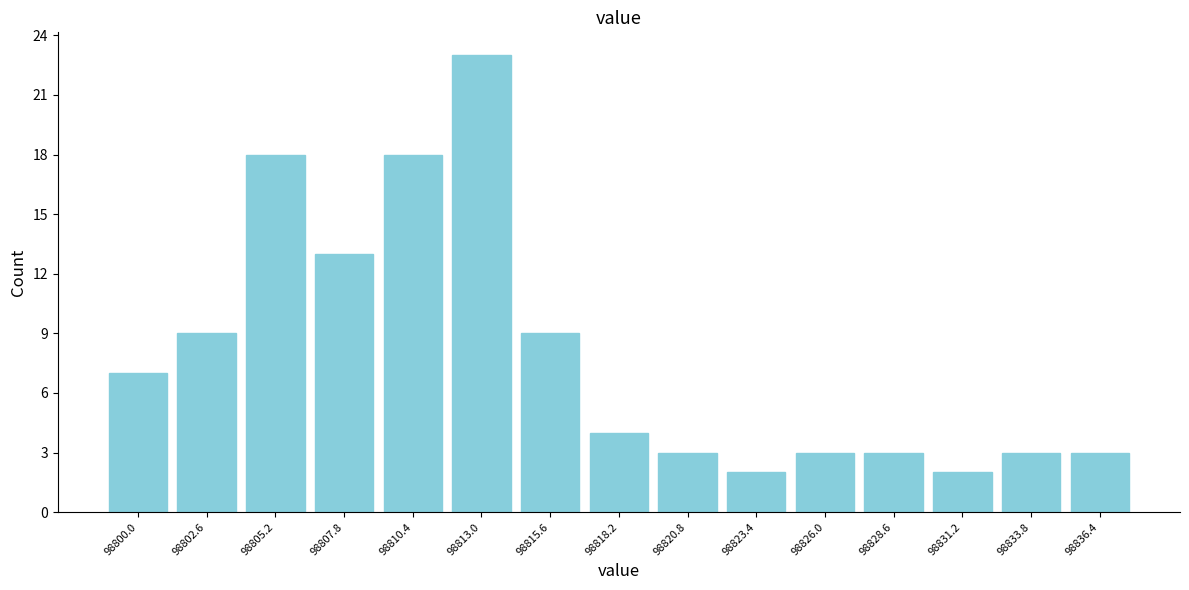

Reading right to left, transcribe all the data shown in this chart.

3	3	2	3	3	2	3	4	9	23	18	13	18	9	7